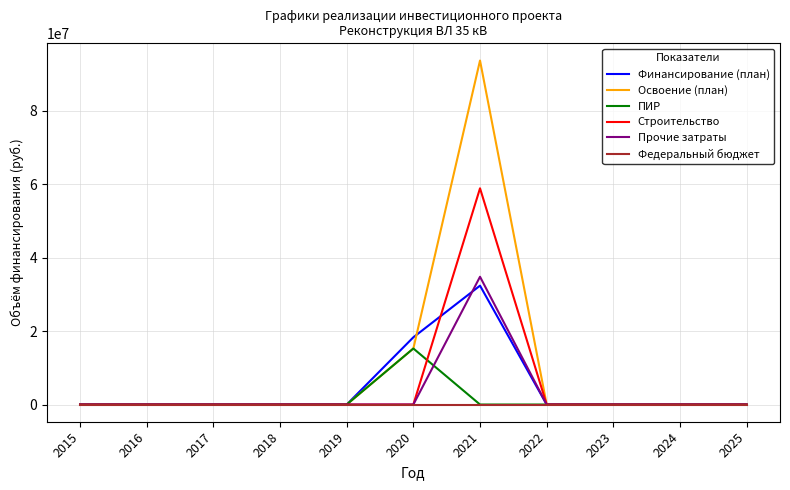

The value of Прочие затраты at 2018 is 0. True or false?

True